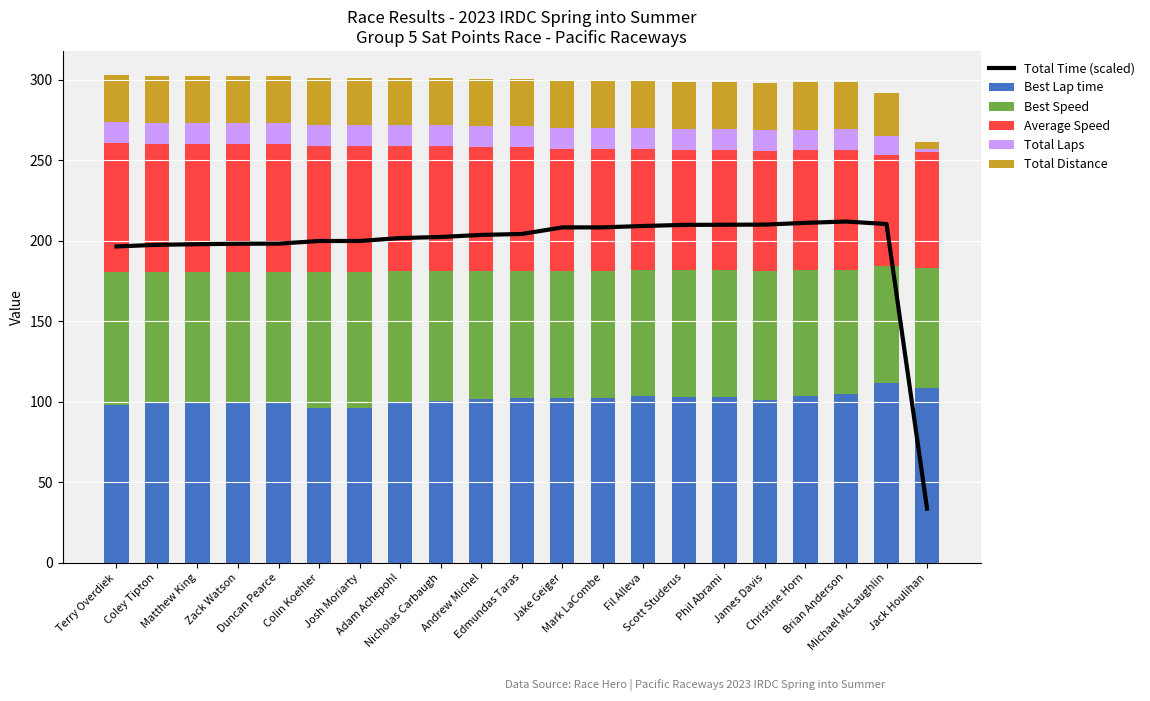

Which series has the largest range (max minus min)?

Total Time (scaled)